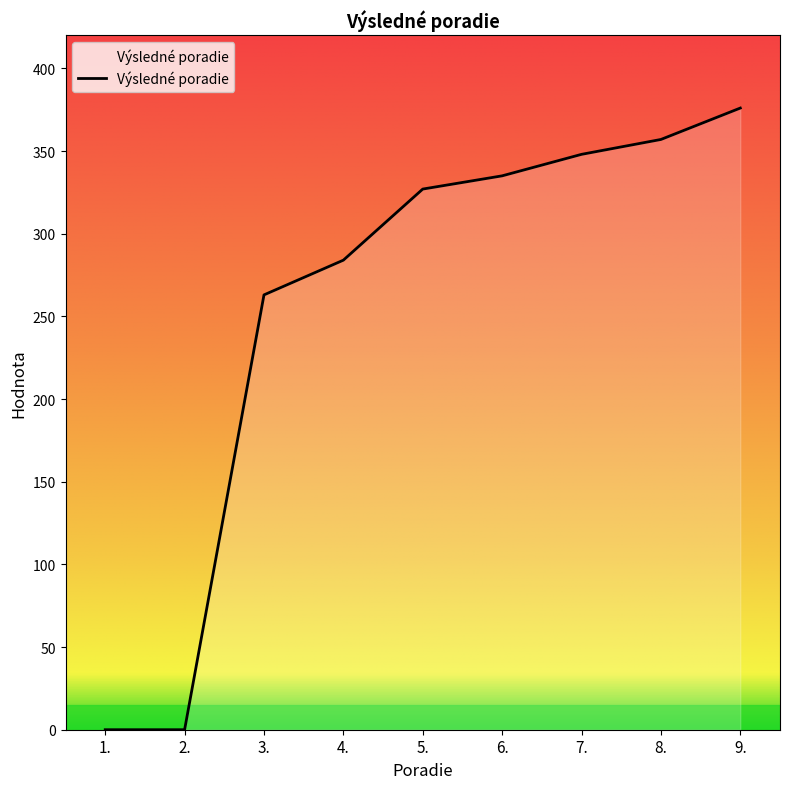

Which label corresponds to the largest value in the chart?

9.